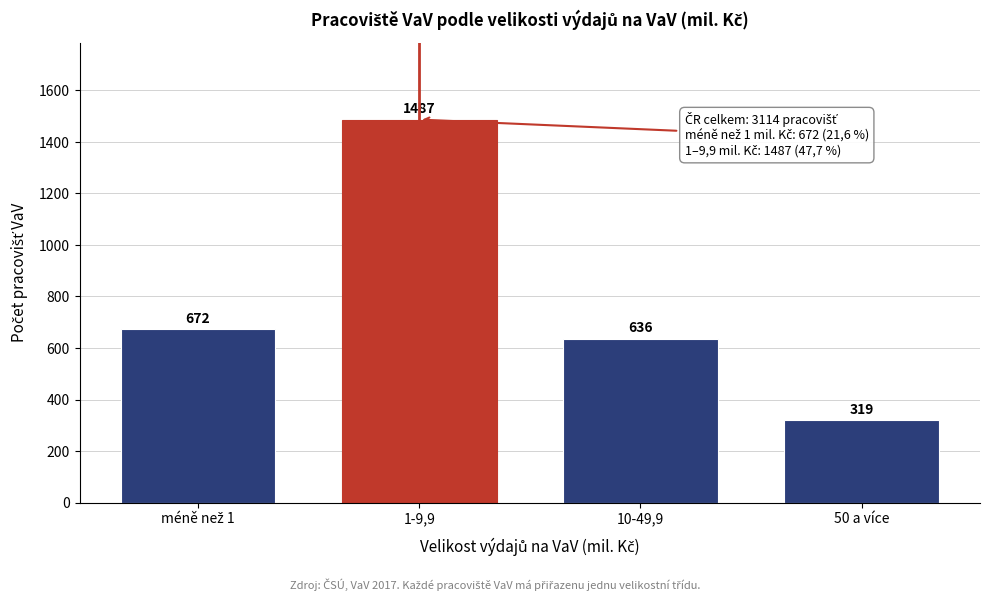

Reading left to right, extract all data points from this chart.

672	1487	636	319